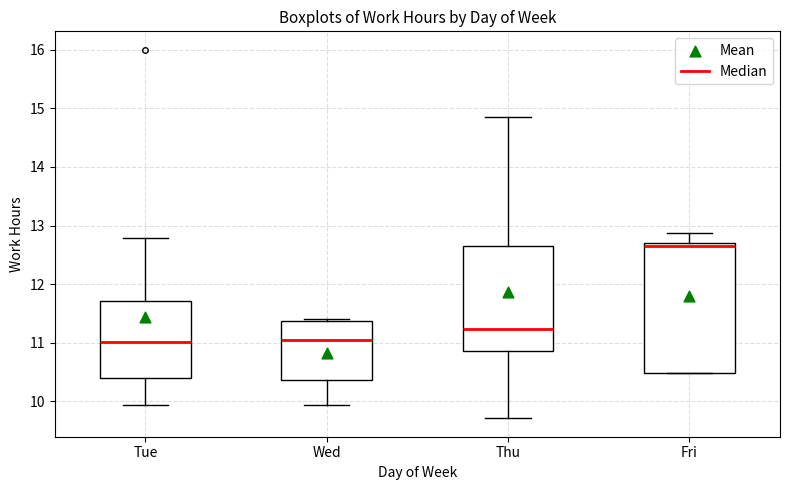

Reading left to right, read every box against the y-axis: the position of its median line, the range the box covers, and the ends of its whiskers. The values are not printed on the chart, so give them approximately, as read against the axis.

Tue: median 11.0, box 10.4 to 11.7, whiskers 9.9 to 12.8
Wed: median 11.0, box 10.4 to 11.4, whiskers 9.9 to 11.4 (just above the box's upper edge)
Thu: median 11.2, box 10.9 to 12.6, whiskers 9.7 to 14.9
Fri: median 12.7 (just below the box's upper edge), box 10.5 to 12.7, whiskers 10.5 to 12.9